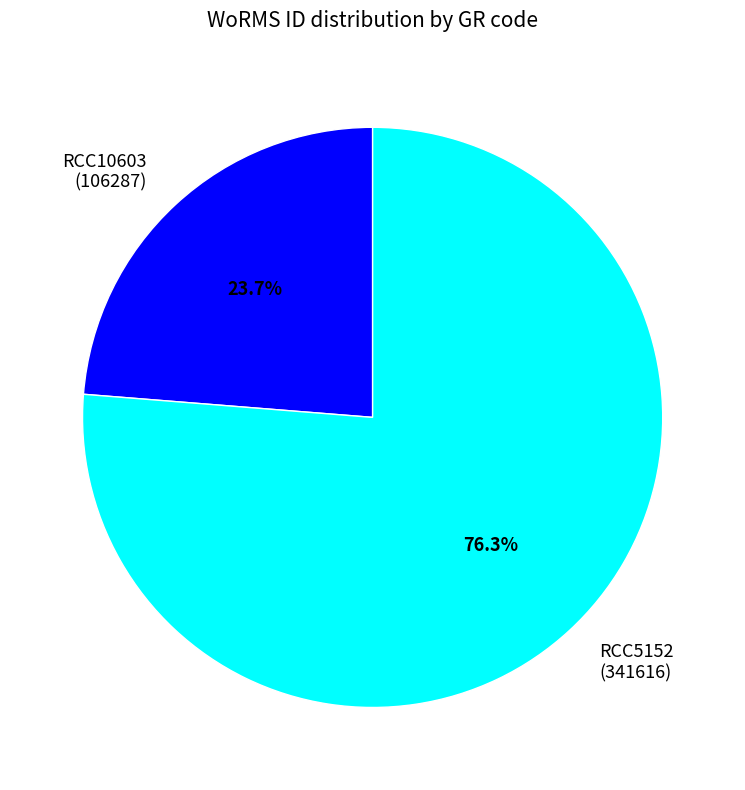

How much of the chart is everything except RCC5152?

23.7%